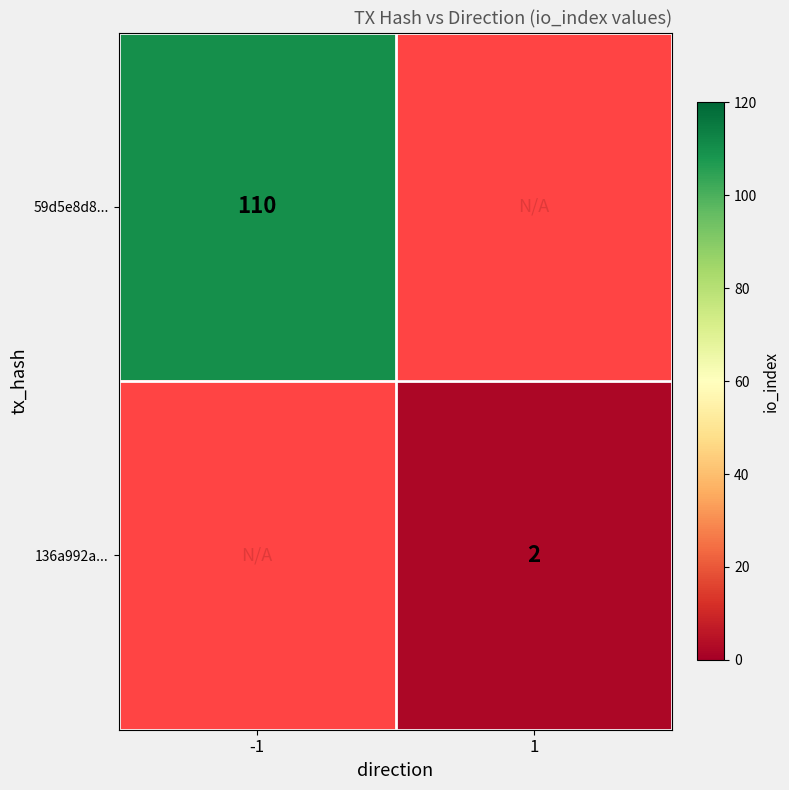

Is it true that 59d5e8d8... equals 110 at -1?

True